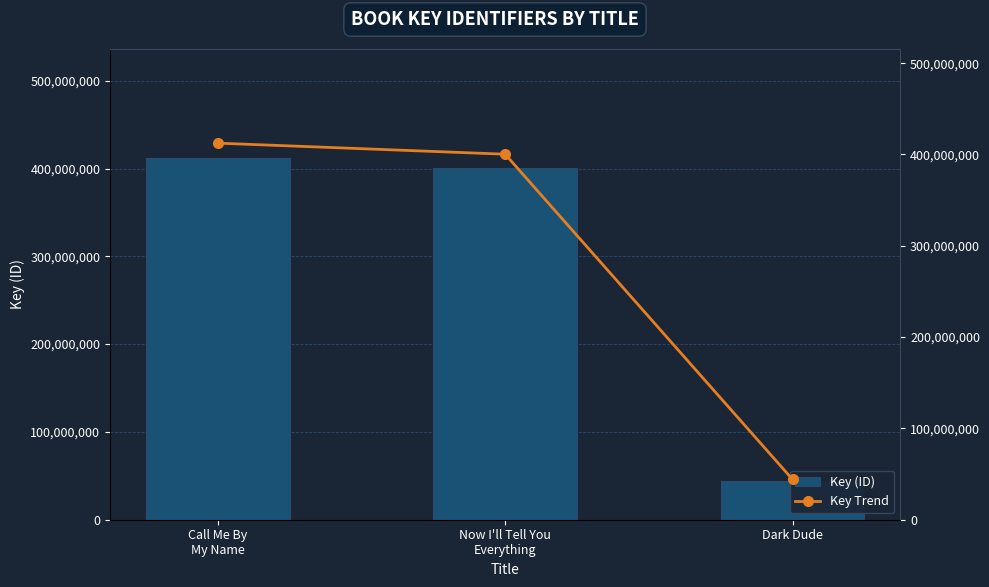

What is the difference between the maximum and minimum values in the Key (ID) series?

368242914